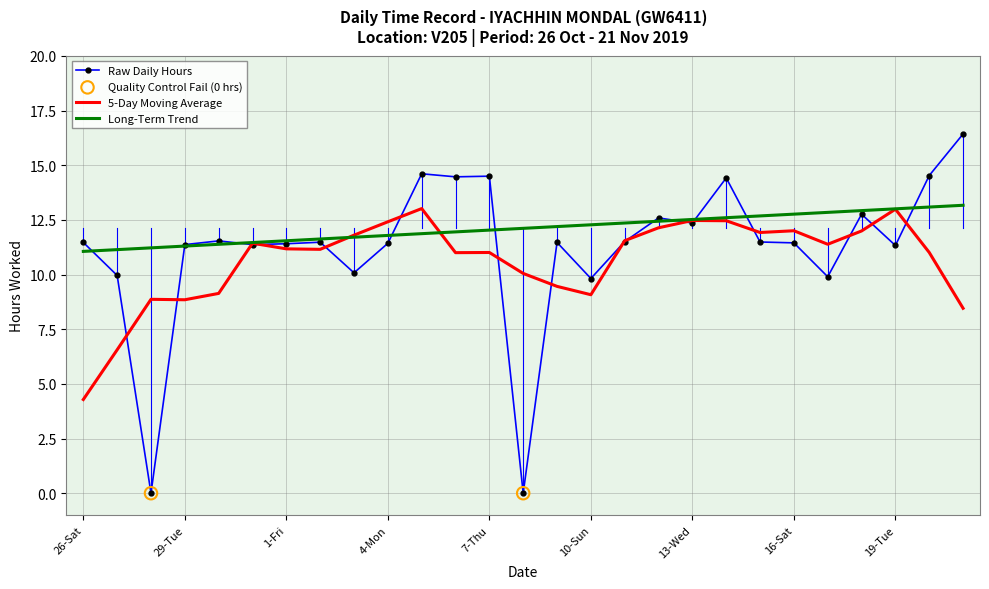

Which series has the widest spread of values?

Raw Daily Hours